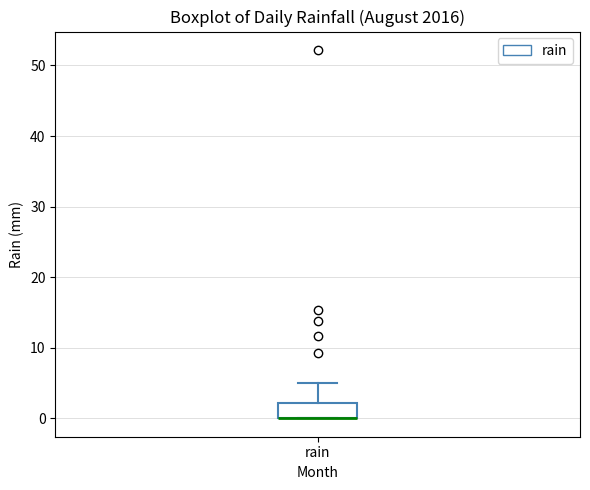

Transcribe this box plot: give where the median line is, the range the box spans, and where the two whiskers end, as read against the y-axis. The values are not printed on the chart, so give them approximately, as read against the axis.

median 0 (drawn on the box's lower edge), box 0 to 2, whiskers 0 to 5